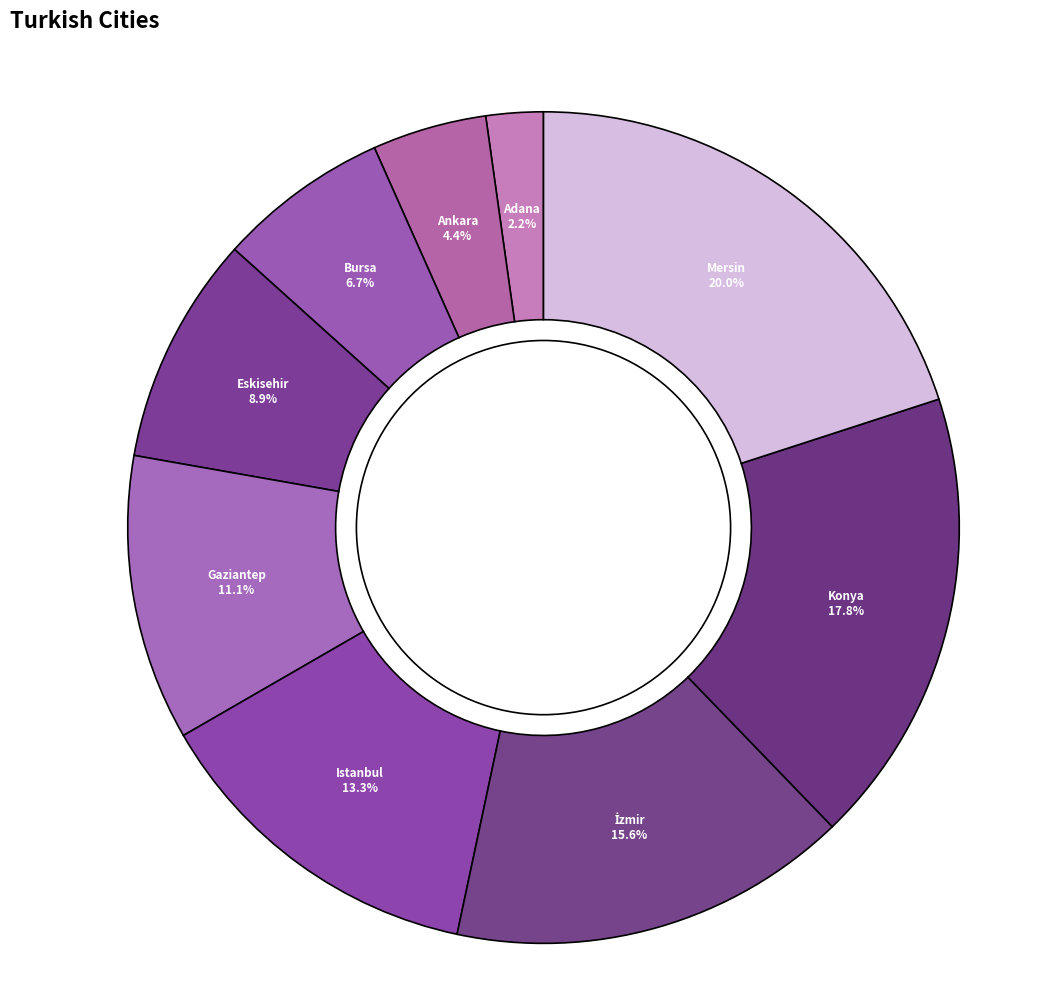

Approximately how many times larger is the value at Gaziantep compared to Mersin?

0.6